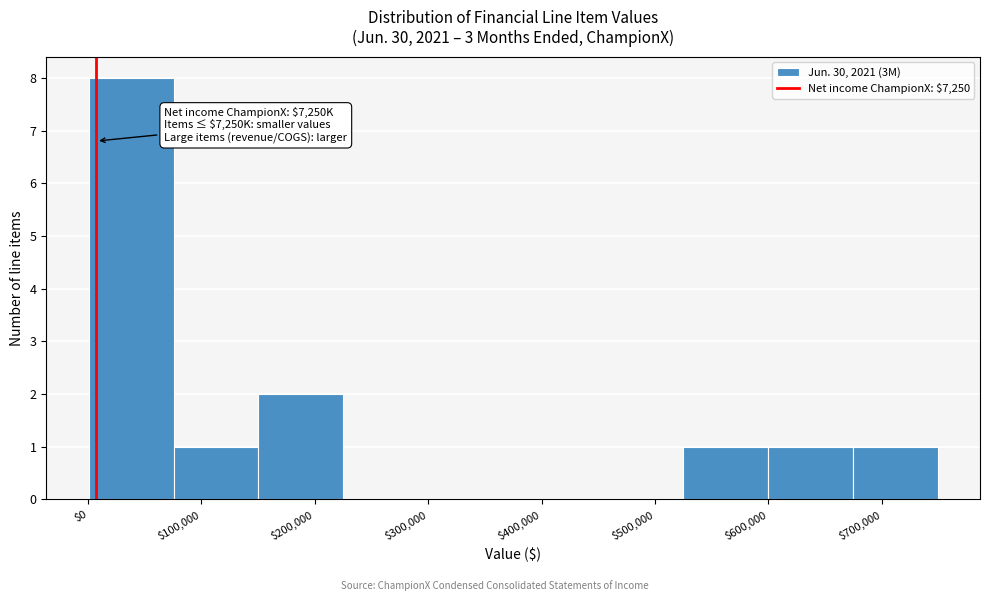

Which range on the x-axis has the tallest bar?

0 to 80000